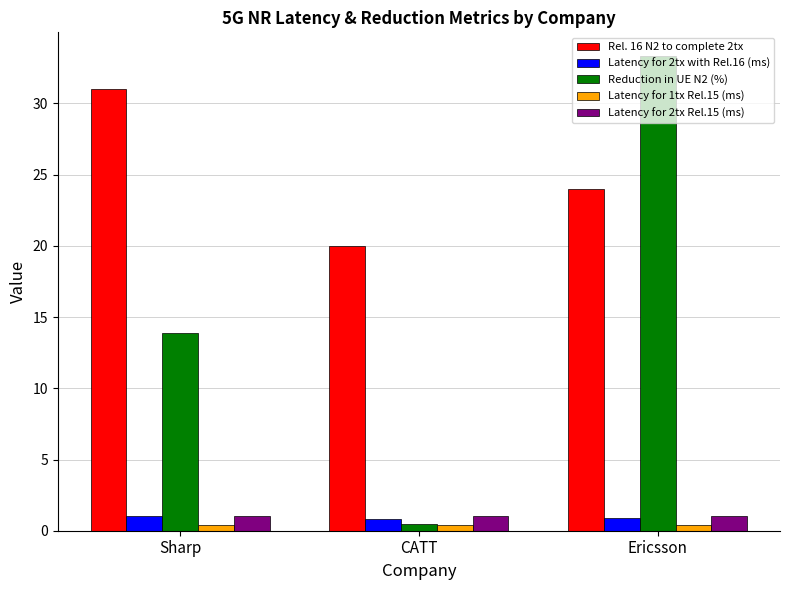

What is the approximate value of Rel. 16 N2 to complete 2tx at Ericsson?

24.0